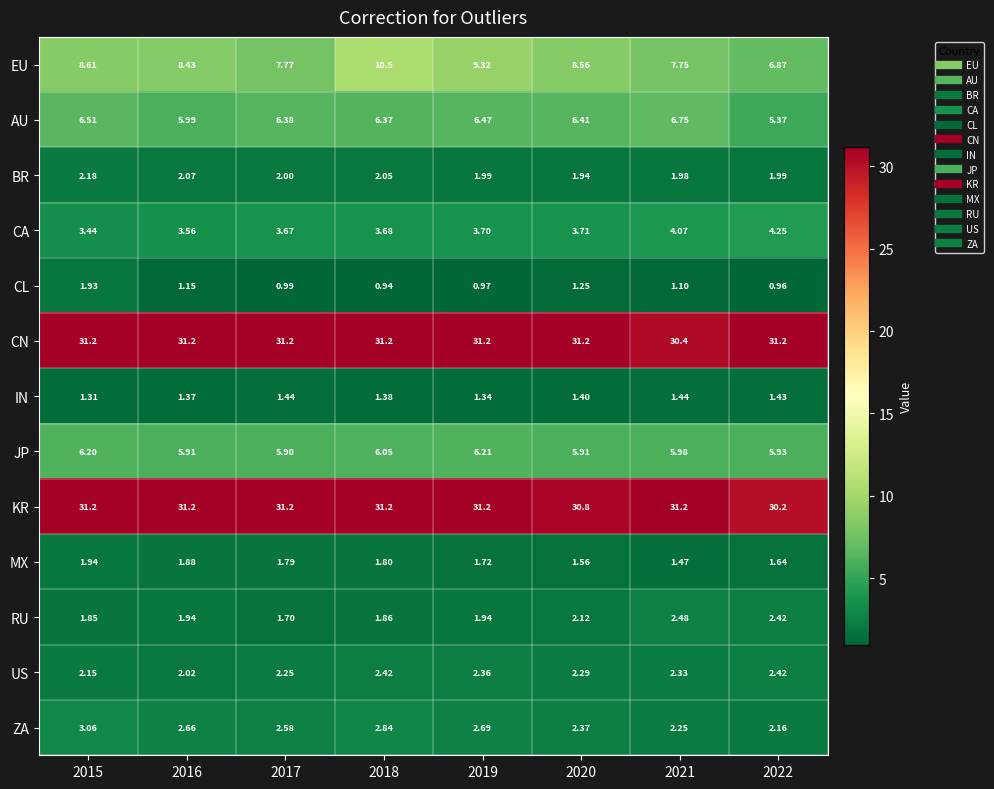

Which series has the largest total across all categories?

CN